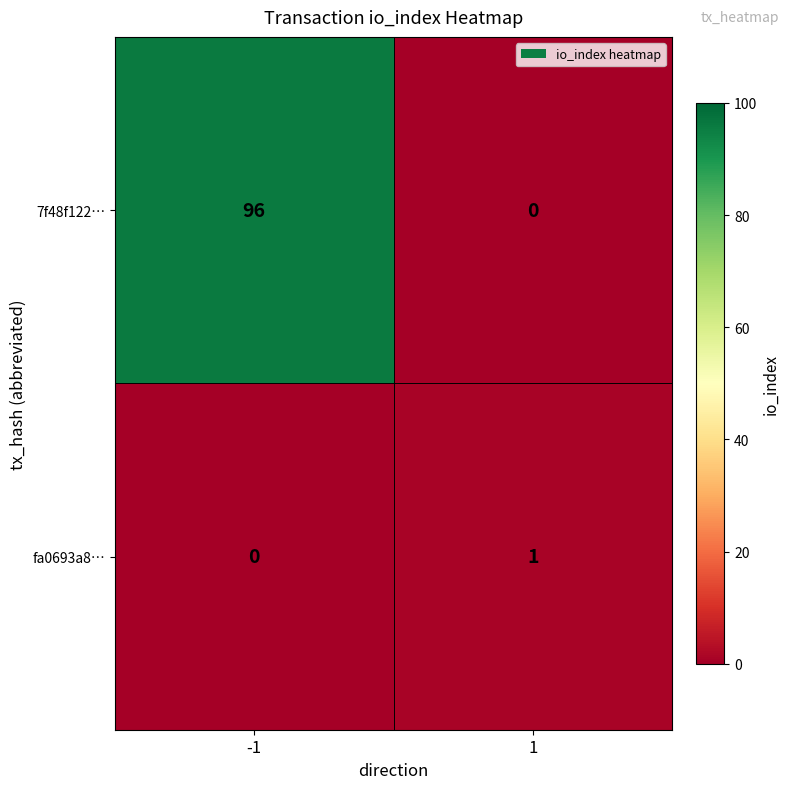

Which series has the largest total across all categories?

7f48f122…